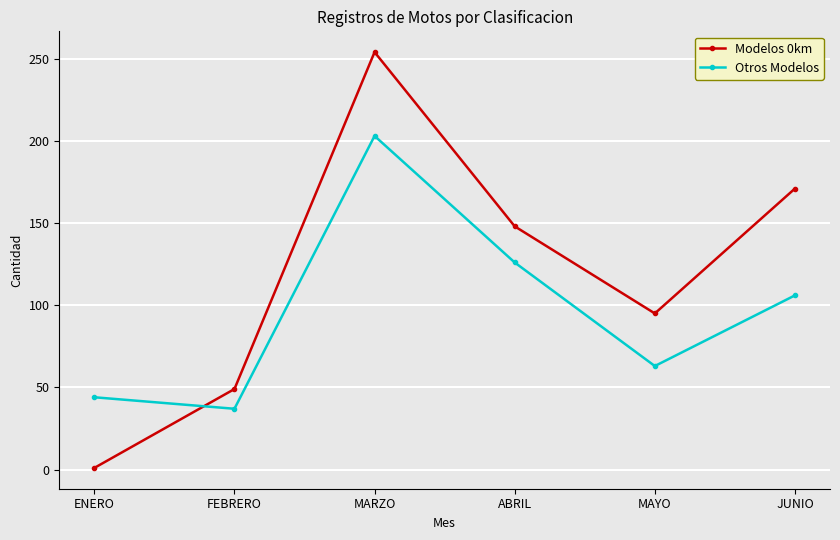

What is the label of the 3rd point from the left?

MARZO